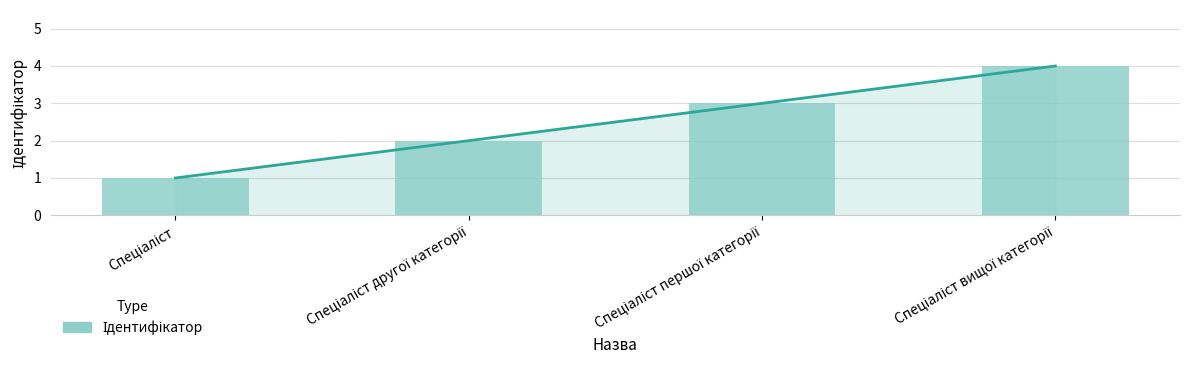

What is the change in value from Спеціаліст to Спеціаліст другої категорії?

+1